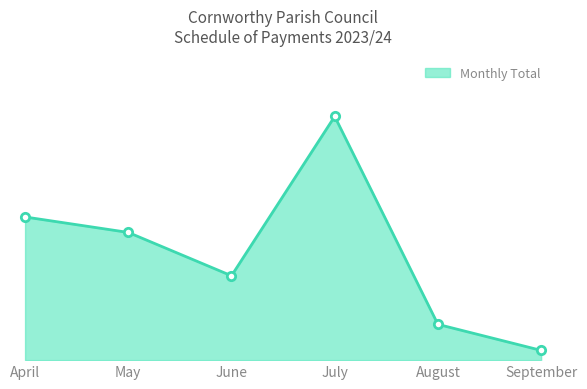

Is this an area chart (filled region under the line)?

Yes